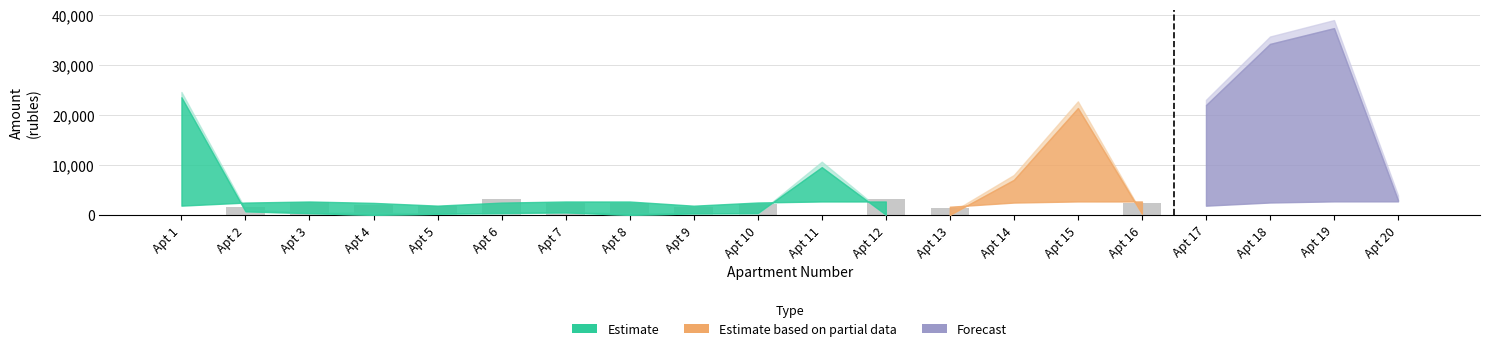

What is the maximum value shown in the chart?

3157.5